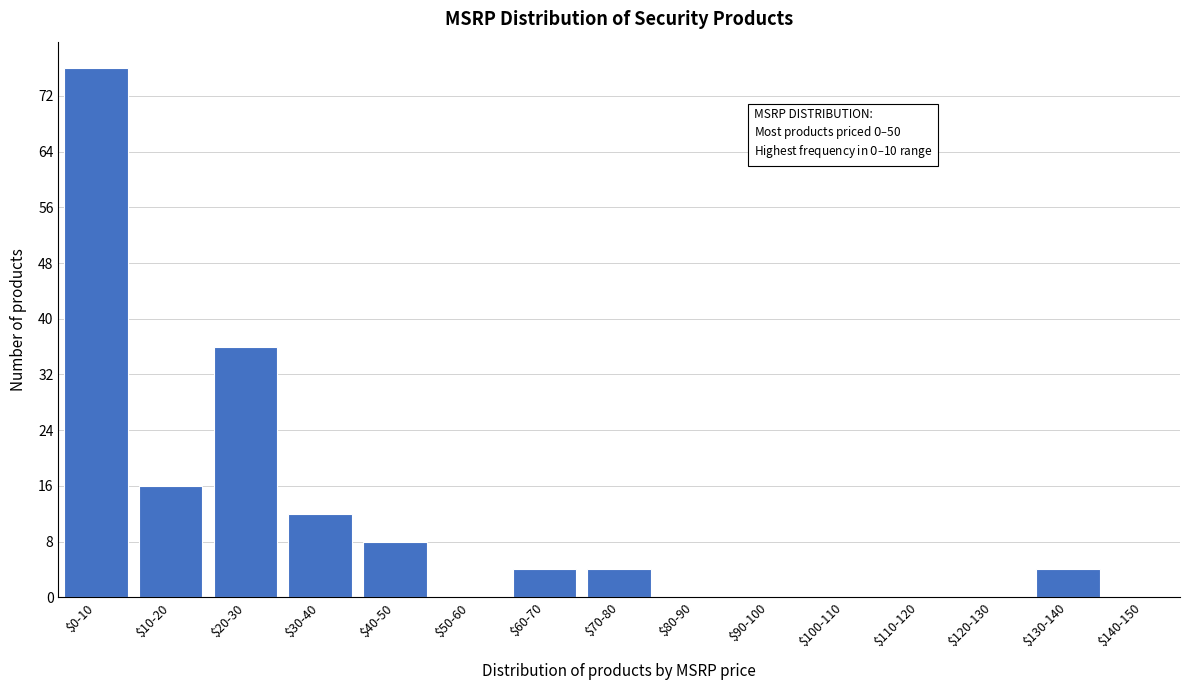

True or false: the data shows 0 at $90-100.

True